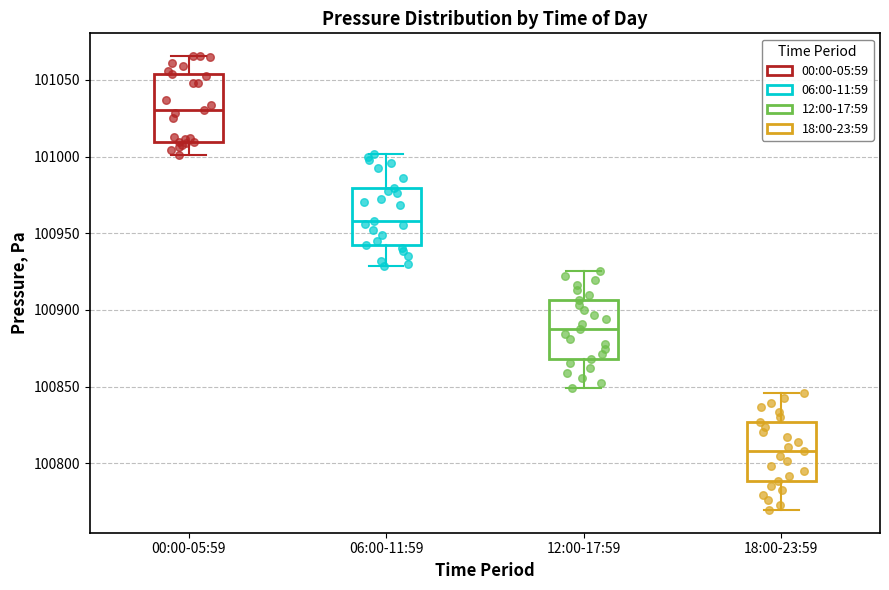

Which box has the lowest median line?

18:00-23:59